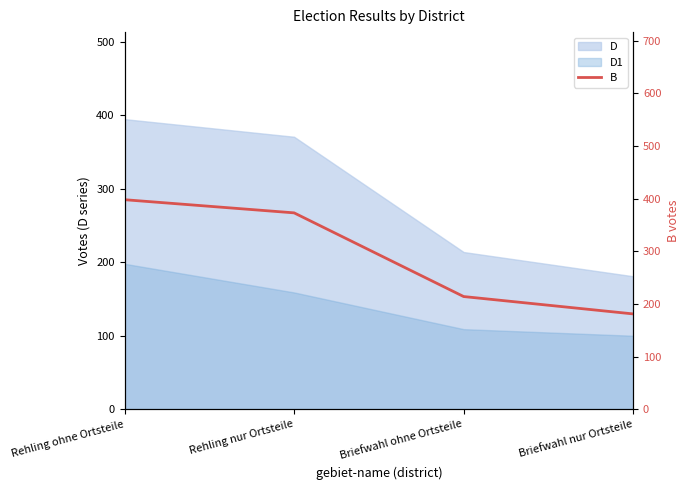

Is it true that the value at Briefwahl ohne Ortsteile is 214?

True